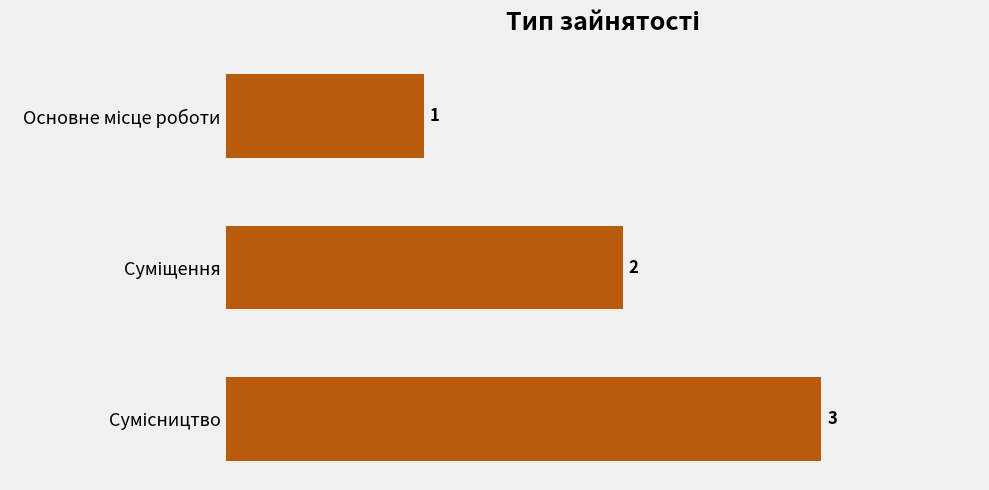

Count the values in the range 1 to 3.

3